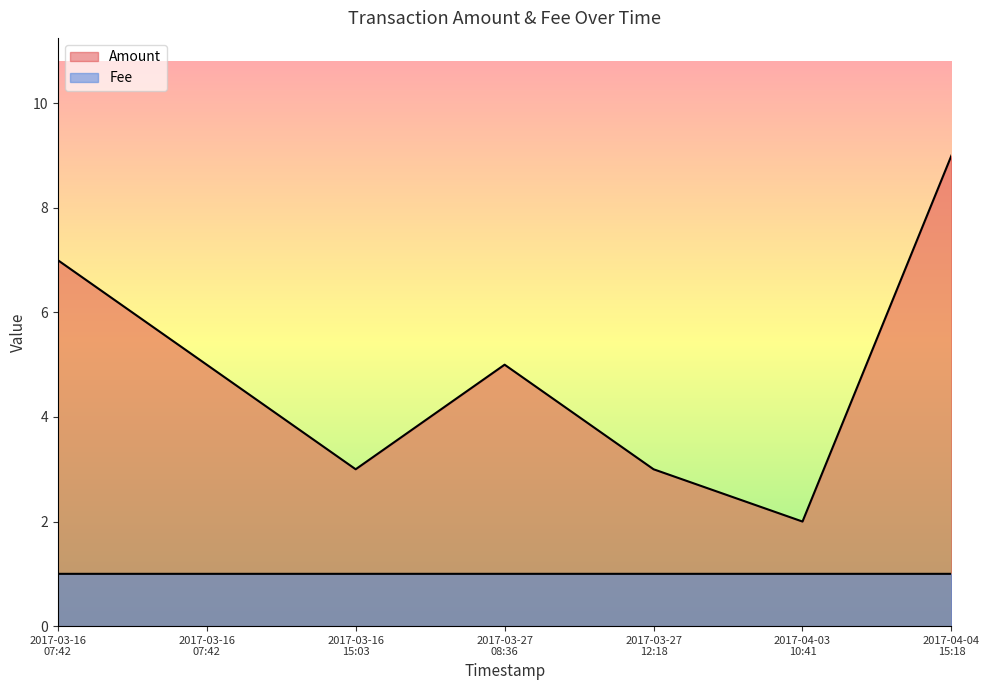

How many values in the Amount series exceed 5?

2